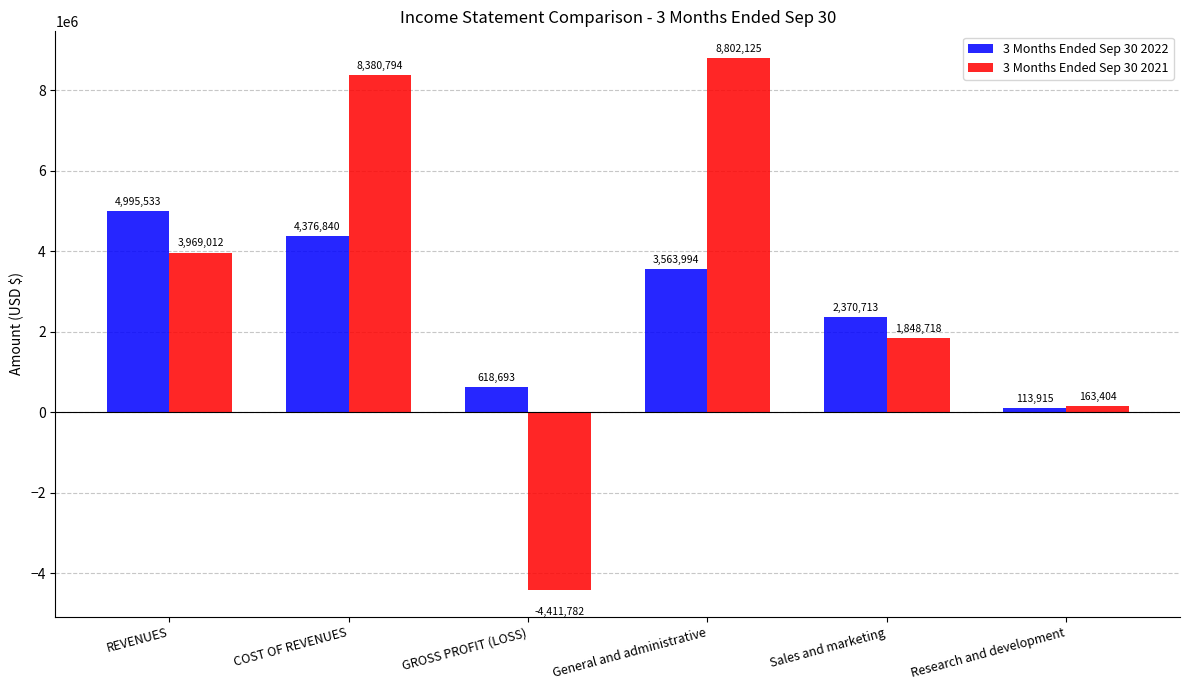

True or false: 3 Months Ended Sep 30 2022 has a value of 746170 at Sales and marketing.

False